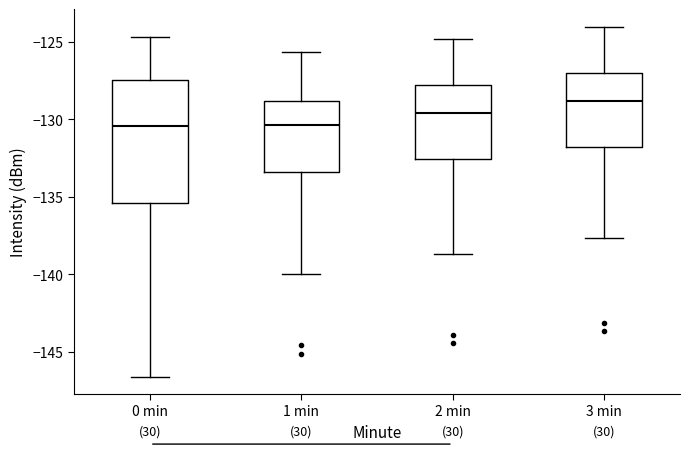

Which box is the tallest, from its lower edge to its upper edge?

0 min